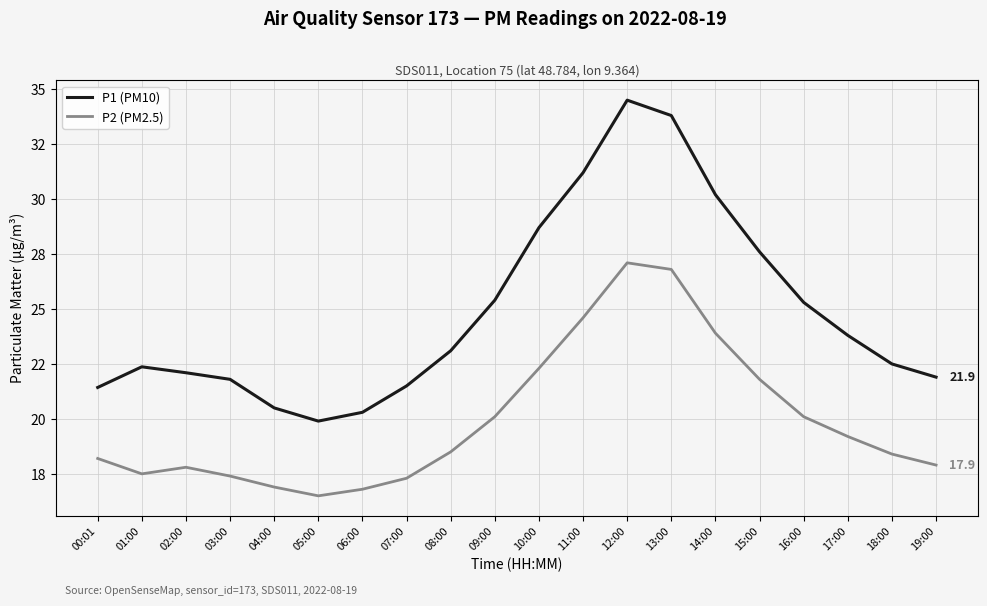

What are all the series names shown in the legend?

P1 (PM10), P2 (PM2.5)